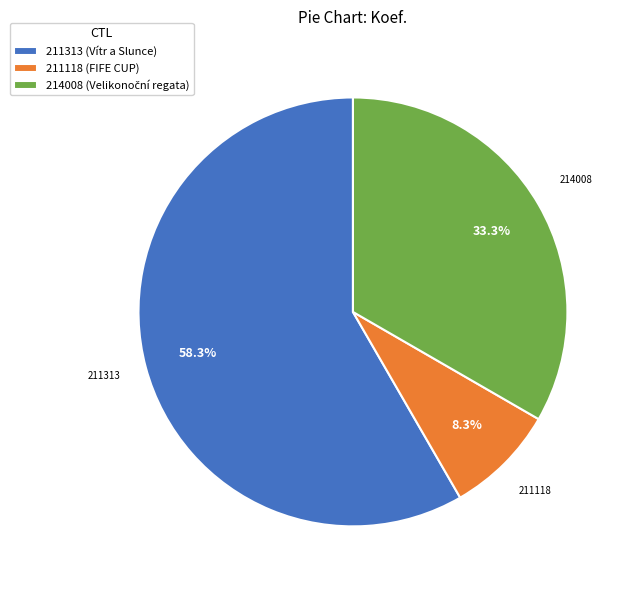

Approximately how many times larger is the value at 211313 (Vítr a Slunce) compared to 211118 (FIFE CUP)?

7.0